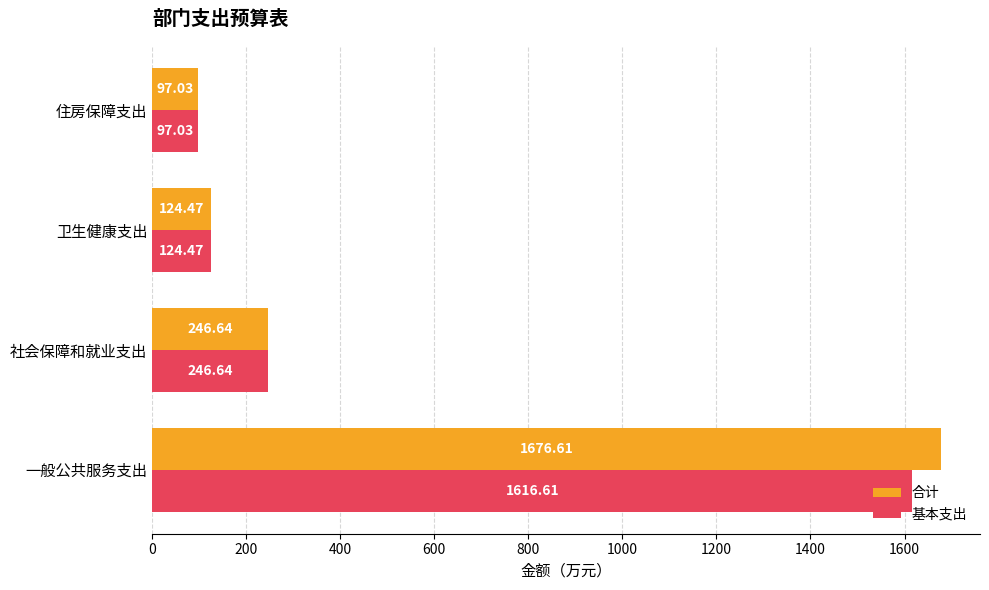

At how many categories does at least one series exceed 1499?

1